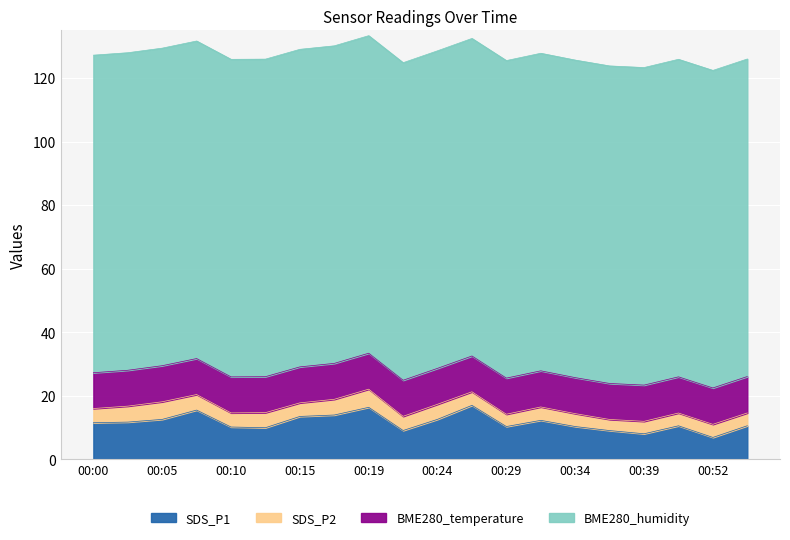

Where is the first local minimum for SDS_P1?

00:12